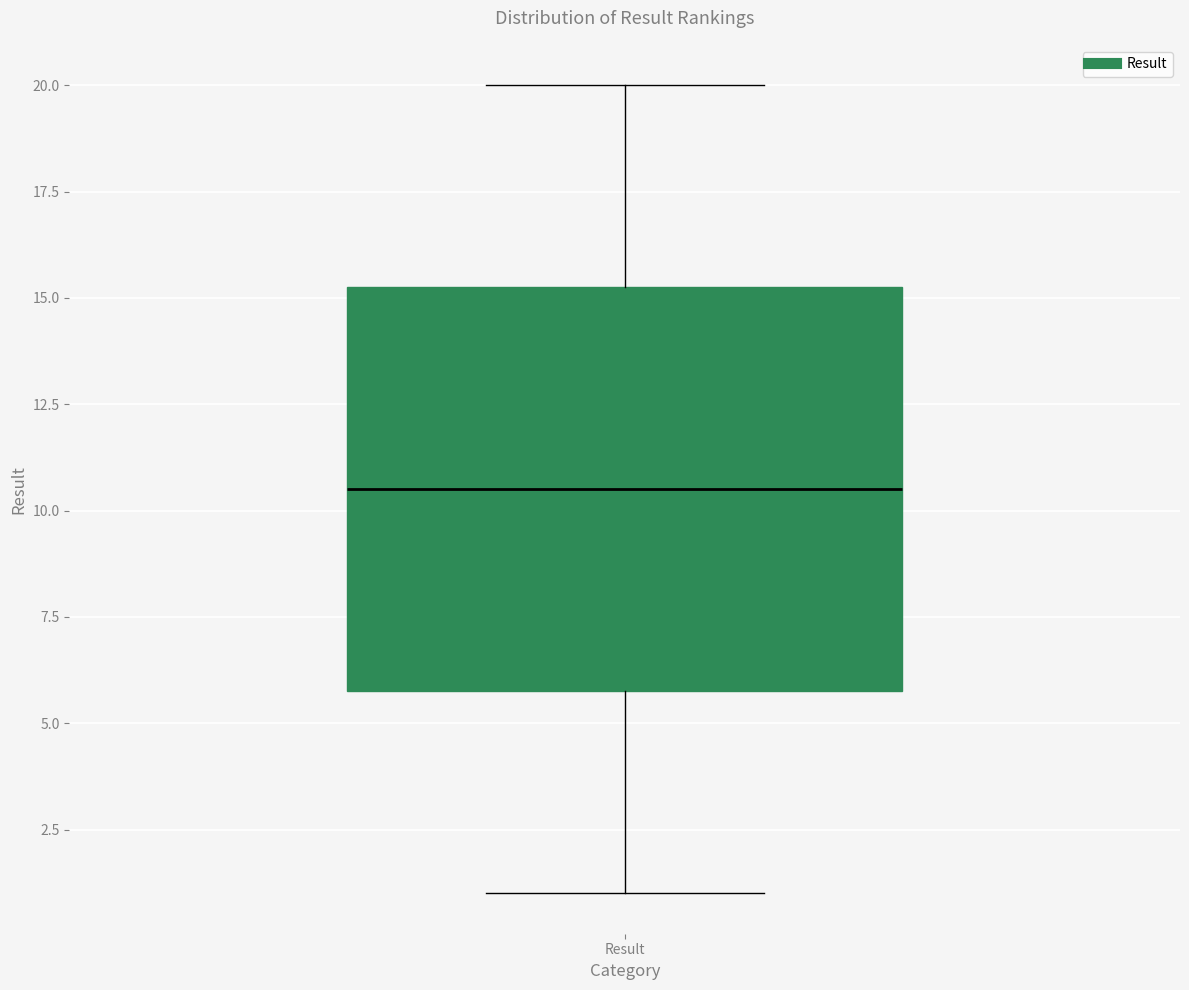

Read this box plot against the y-axis: the position of the median line, the range covered by the box, and the ends of both whiskers. The values are not printed on the chart, so give them approximately, as read against the axis.

median 10.5, box 6.0 to 15.5, whiskers 1.0 to 20.0